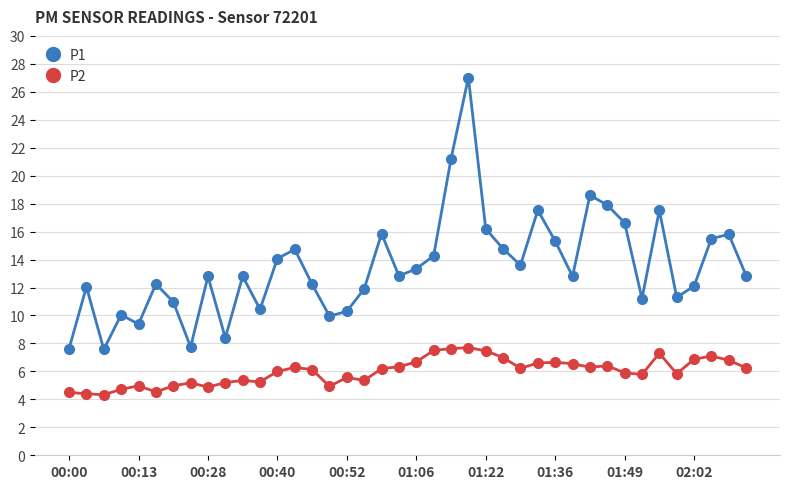

What is the value of the P1 point at the 30th from the left?

12.8